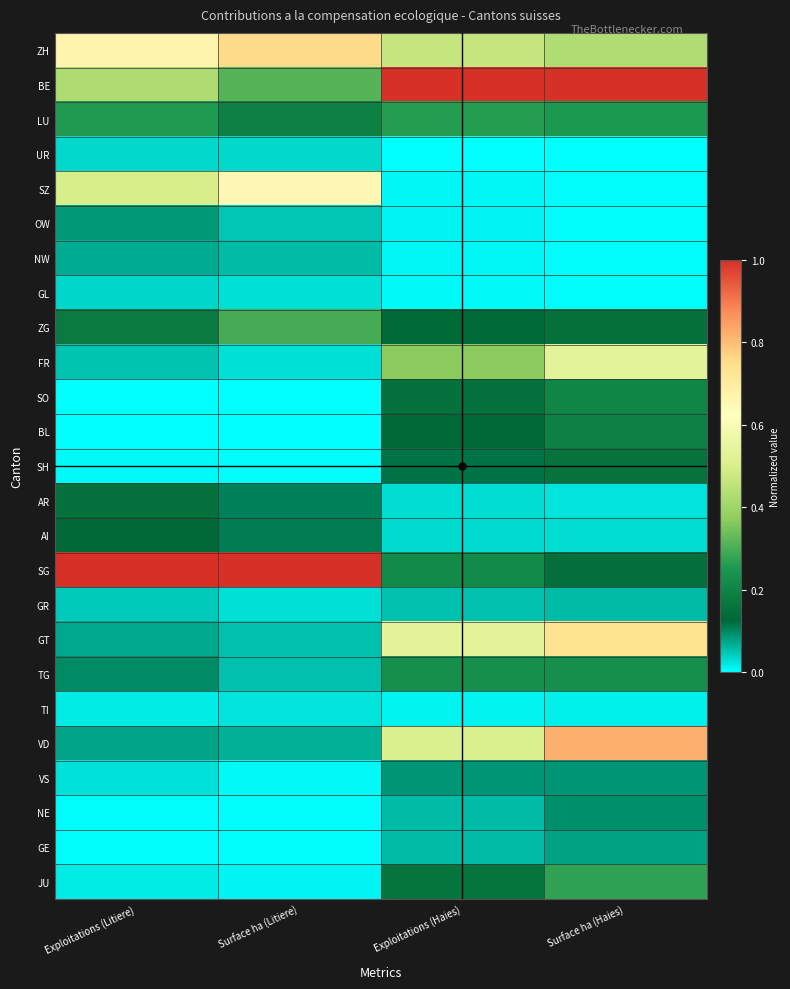

Reading left to right, list all the values displayed in this chart.

ZH: Exploitations (Litiere)=0.7	Surface ha (Litiere)=0.8	Exploitations (Haies)=0.5	Surface ha (Haies)=0.4
BE: Exploitations (Litiere)=0.4	Surface ha (Litiere)=0.3	Exploitations (Haies)=1.0	Surface ha (Haies)=1.0
LU: Exploitations (Litiere)=0.3	Surface ha (Litiere)=0.2	Exploitations (Haies)=0.3	Surface ha (Haies)=0.3
UR: Exploitations (Litiere)=0.0	Surface ha (Litiere)=0.0	Exploitations (Haies)=0.0	Surface ha (Haies)=0.0
SZ: Exploitations (Litiere)=0.5	Surface ha (Litiere)=0.7	Exploitations (Haies)=0.0	Surface ha (Haies)=0.0
OW: Exploitations (Litiere)=0.1	Surface ha (Litiere)=0.0	Exploitations (Haies)=0.0	Surface ha (Haies)=0.0
NW: Exploitations (Litiere)=0.1	Surface ha (Litiere)=0.1	Exploitations (Haies)=0.0	Surface ha (Haies)=0.0
GL: Exploitations (Litiere)=0.0	Surface ha (Litiere)=0.0	Exploitations (Haies)=0.0	Surface ha (Haies)=0.0
ZG: Exploitations (Litiere)=0.2	Surface ha (Litiere)=0.3	Exploitations (Haies)=0.1	Surface ha (Haies)=0.2
FR: Exploitations (Litiere)=0.1	Surface ha (Litiere)=0.0	Exploitations (Haies)=0.4	Surface ha (Haies)=0.5
SO: Exploitations (Litiere)=0.0	Surface ha (Litiere)=0.0	Exploitations (Haies)=0.2	Surface ha (Haies)=0.2
BL: Exploitations (Litiere)=0.0	Surface ha (Litiere)=0.0	Exploitations (Haies)=0.1	Surface ha (Haies)=0.2
SH: Exploitations (Litiere)=0.0	Surface ha (Litiere)=0.0	Exploitations (Haies)=0.1	Surface ha (Haies)=0.2
AR: Exploitations (Litiere)=0.2	Surface ha (Litiere)=0.1	Exploitations (Haies)=0.0	Surface ha (Haies)=0.0
AI: Exploitations (Litiere)=0.1	Surface ha (Litiere)=0.1	Exploitations (Haies)=0.0	Surface ha (Haies)=0.0
SG: Exploitations (Litiere)=1.0	Surface ha (Litiere)=1.0	Exploitations (Haies)=0.2	Surface ha (Haies)=0.1
GR: Exploitations (Litiere)=0.0	Surface ha (Litiere)=0.0	Exploitations (Haies)=0.1	Surface ha (Haies)=0.1
GT: Exploitations (Litiere)=0.1	Surface ha (Litiere)=0.1	Exploitations (Haies)=0.5	Surface ha (Haies)=0.7
TG: Exploitations (Litiere)=0.1	Surface ha (Litiere)=0.1	Exploitations (Haies)=0.2	Surface ha (Haies)=0.2
TI: Exploitations (Litiere)=0.0	Surface ha (Litiere)=0.0	Exploitations (Haies)=0.0	Surface ha (Haies)=0.0
VD: Exploitations (Litiere)=0.1	Surface ha (Litiere)=0.1	Exploitations (Haies)=0.5	Surface ha (Haies)=0.8
VS: Exploitations (Litiere)=0.0	Surface ha (Litiere)=0.0	Exploitations (Haies)=0.1	Surface ha (Haies)=0.1
NE: Exploitations (Litiere)=0.0	Surface ha (Litiere)=0.0	Exploitations (Haies)=0.1	Surface ha (Haies)=0.1
GE: Exploitations (Litiere)=0.0	Surface ha (Litiere)=0.0	Exploitations (Haies)=0.1	Surface ha (Haies)=0.1
JU: Exploitations (Litiere)=0.0	Surface ha (Litiere)=0.0	Exploitations (Haies)=0.2	Surface ha (Haies)=0.3